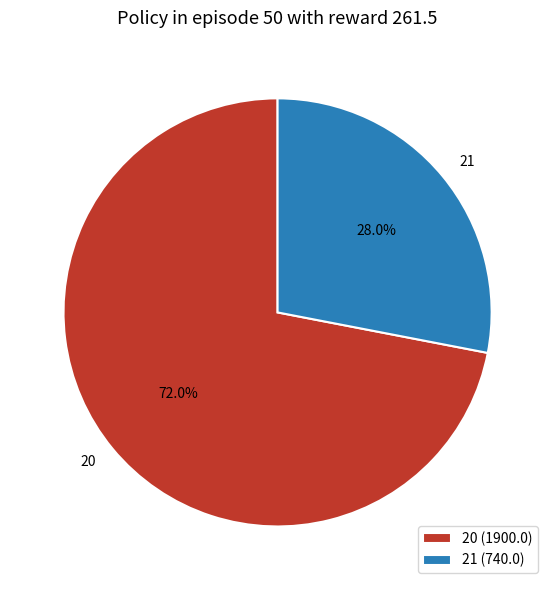

Is it true that 21 is 20% of the pie?

False